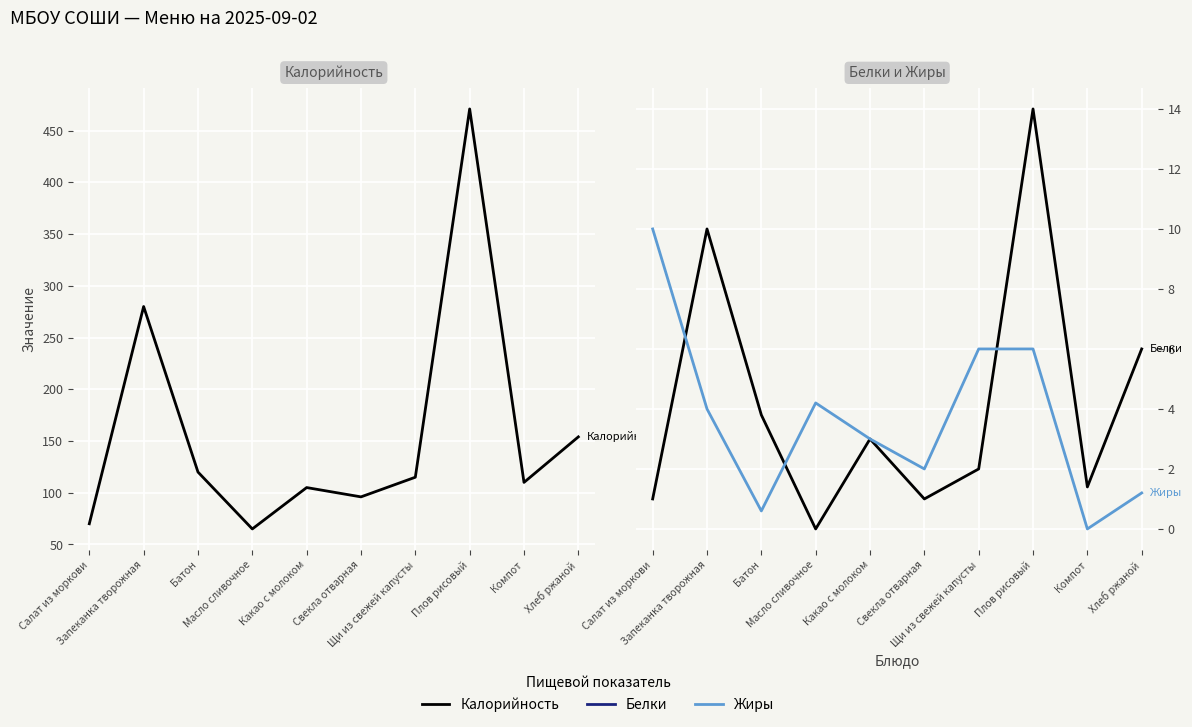

Reading right to left, extract all data points from this chart.

Калорийность: 154.0	110.0	471.0	115.0	96.0	105.0	65.0	120.0	280.0	70.0
Белки: 6.0	1.4	14.0	2.0	1.0	3.0	0.0	3.8	10.0	1.0
Жиры: 1.2	0.0	6.0	6.0	2.0	3.0	4.2	0.6	4.0	10.0